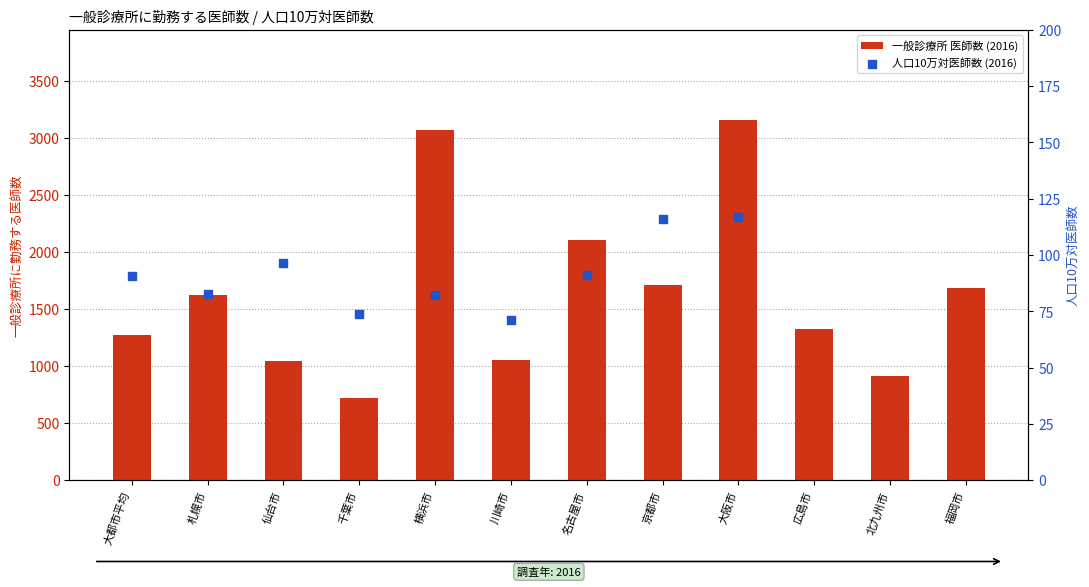

At which category is the sum across all series the highest?

大阪市